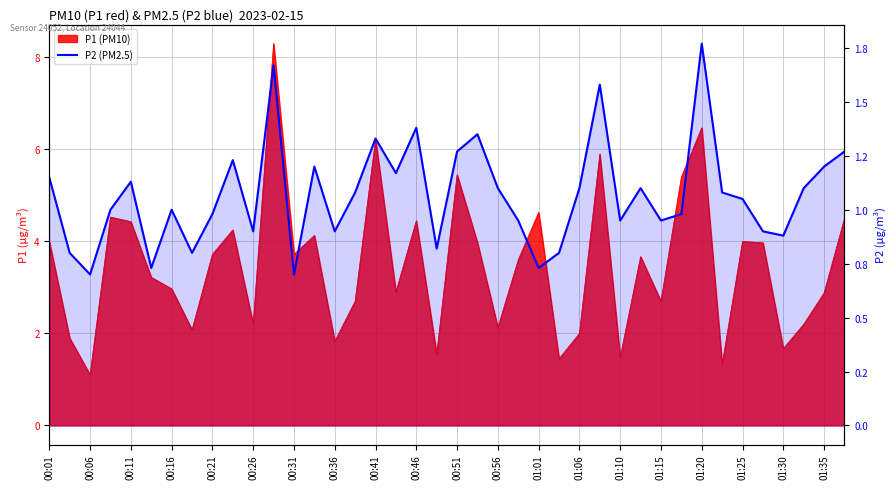

The value at 01:06 is 0.6. True or false?

False